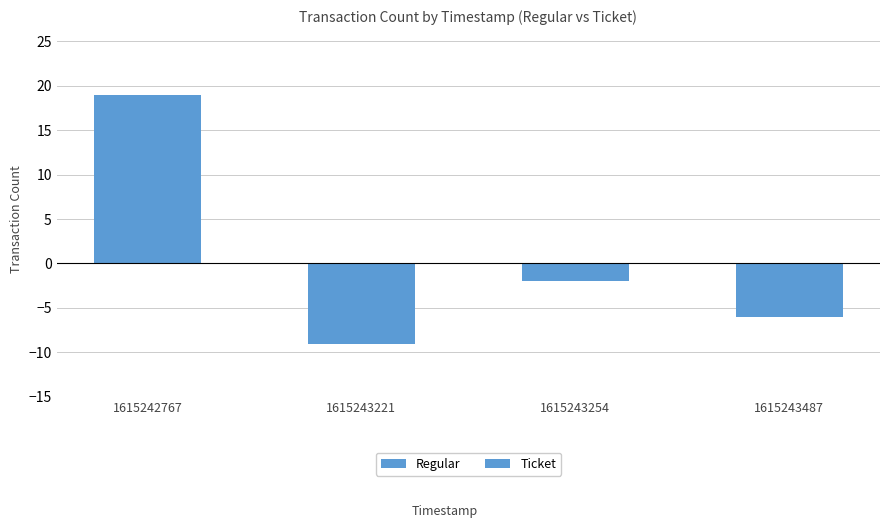

Between 1615243254 and 1615243487, which is larger?

1615243254